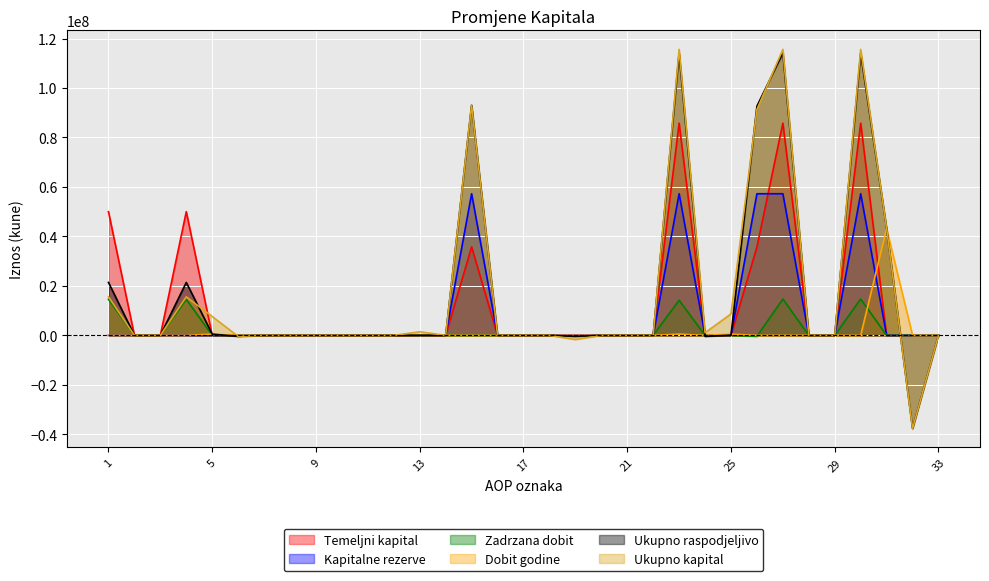

How many times do Ukupno kapital and Dobit godine cross each other?

1